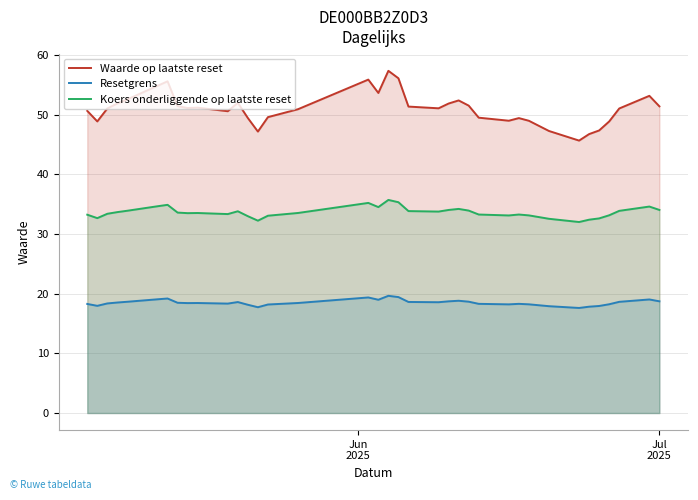

How many lines are shown in the chart?

3